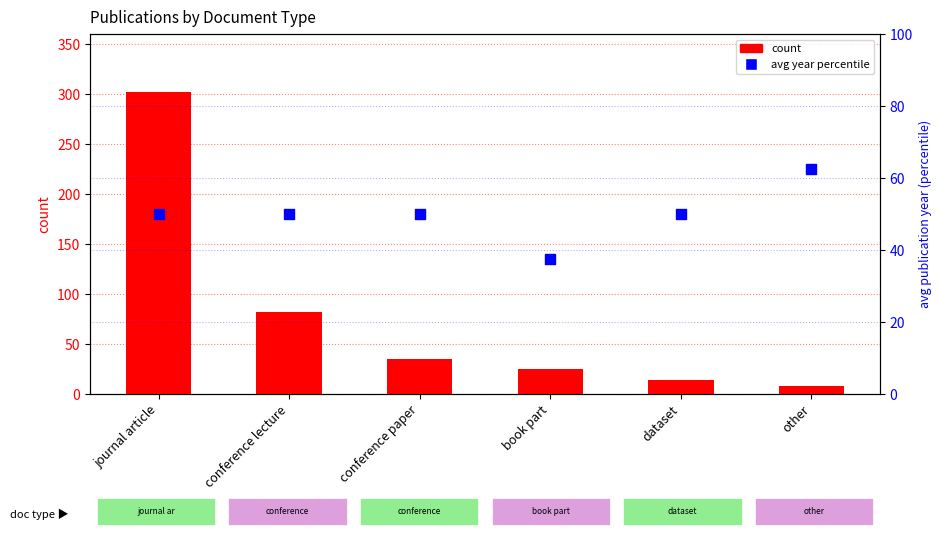

At how many categories does at least one series exceed 253?

1